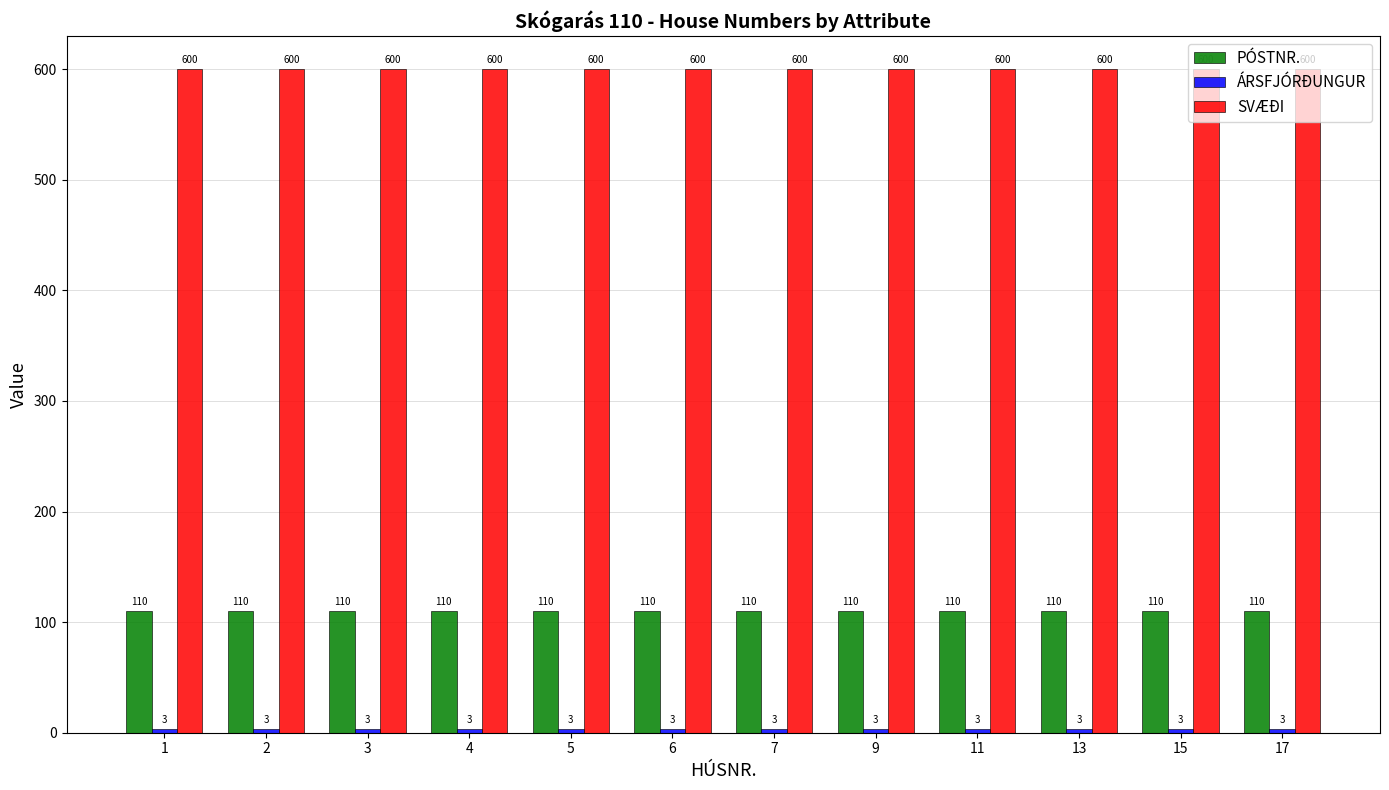

How many data points does each series have?

12